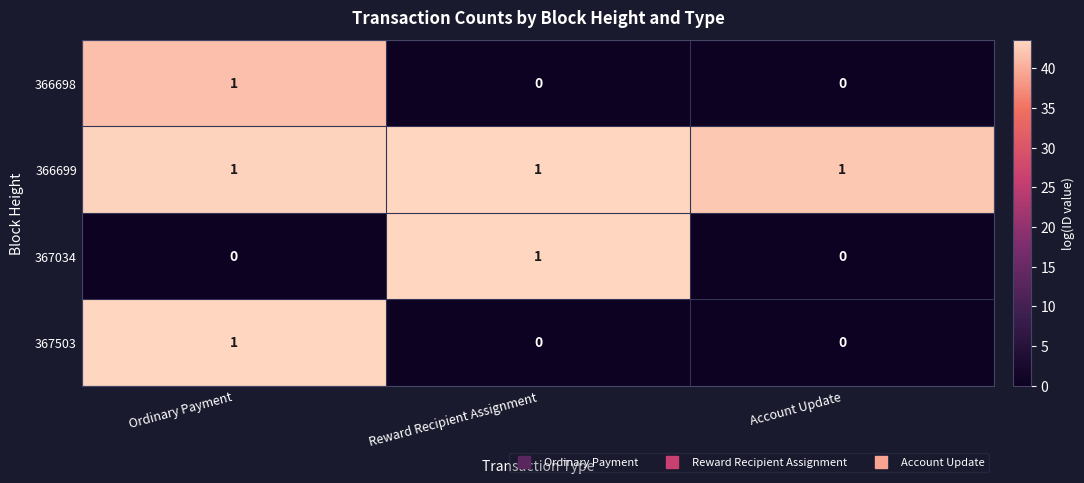

Reading left to right, what are all the values shown in this chart?

366698: 1	0	0
366699: 1	1	1
367034: 0	1	0
367503: 1	0	0